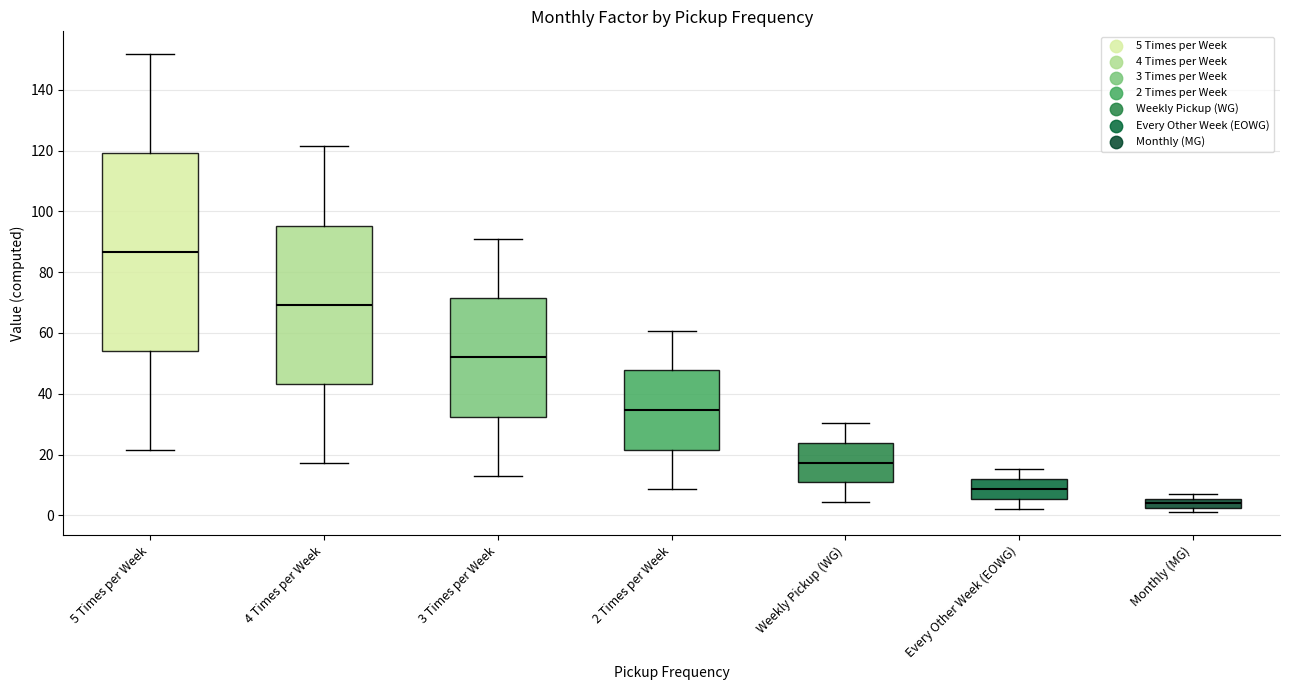

Reading left to right, transcribe this box plot: for each box, give where its median line is, the range the box spans, and where its two whiskers end, as read against the y-axis. The values are not printed on the chart, so give them approximately, as read against the axis.

5 Times per Week: median 86, box 54 to 120, whiskers 22 to 152
4 Times per Week: median 70, box 44 to 96, whiskers 18 to 122
3 Times per Week: median 52, box 32 to 72, whiskers 14 to 92
2 Times per Week: median 34, box 22 to 48, whiskers 8 to 60
Weekly Pickup (WG): median 18, box 10 to 24, whiskers 4 to 30
Every Other Week (EOWG): median 8, box 6 to 12, whiskers 2 to 16
Monthly (MG): median 4, box 2 to 6, whiskers 2 (just below the box's lower edge) to 8